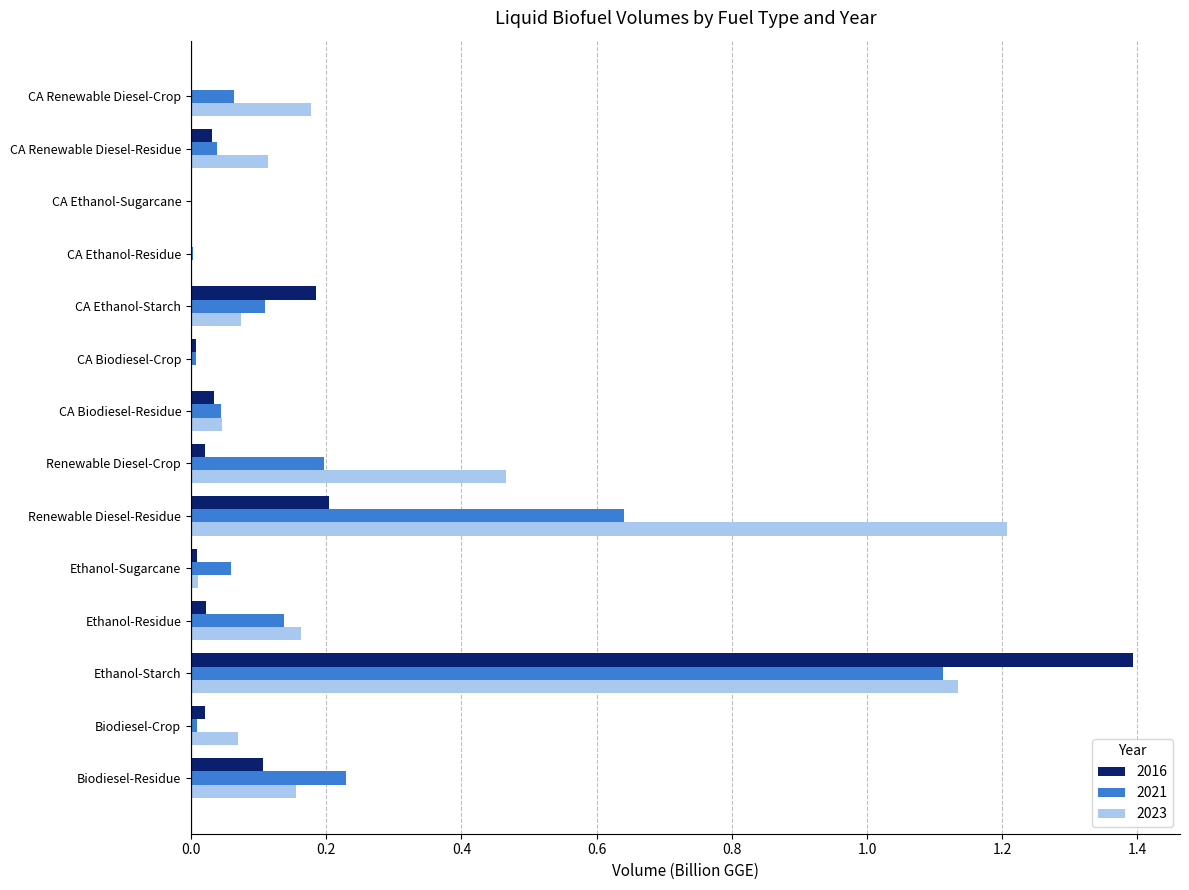

Which category has the highest value across all series?

Ethanol-Starch